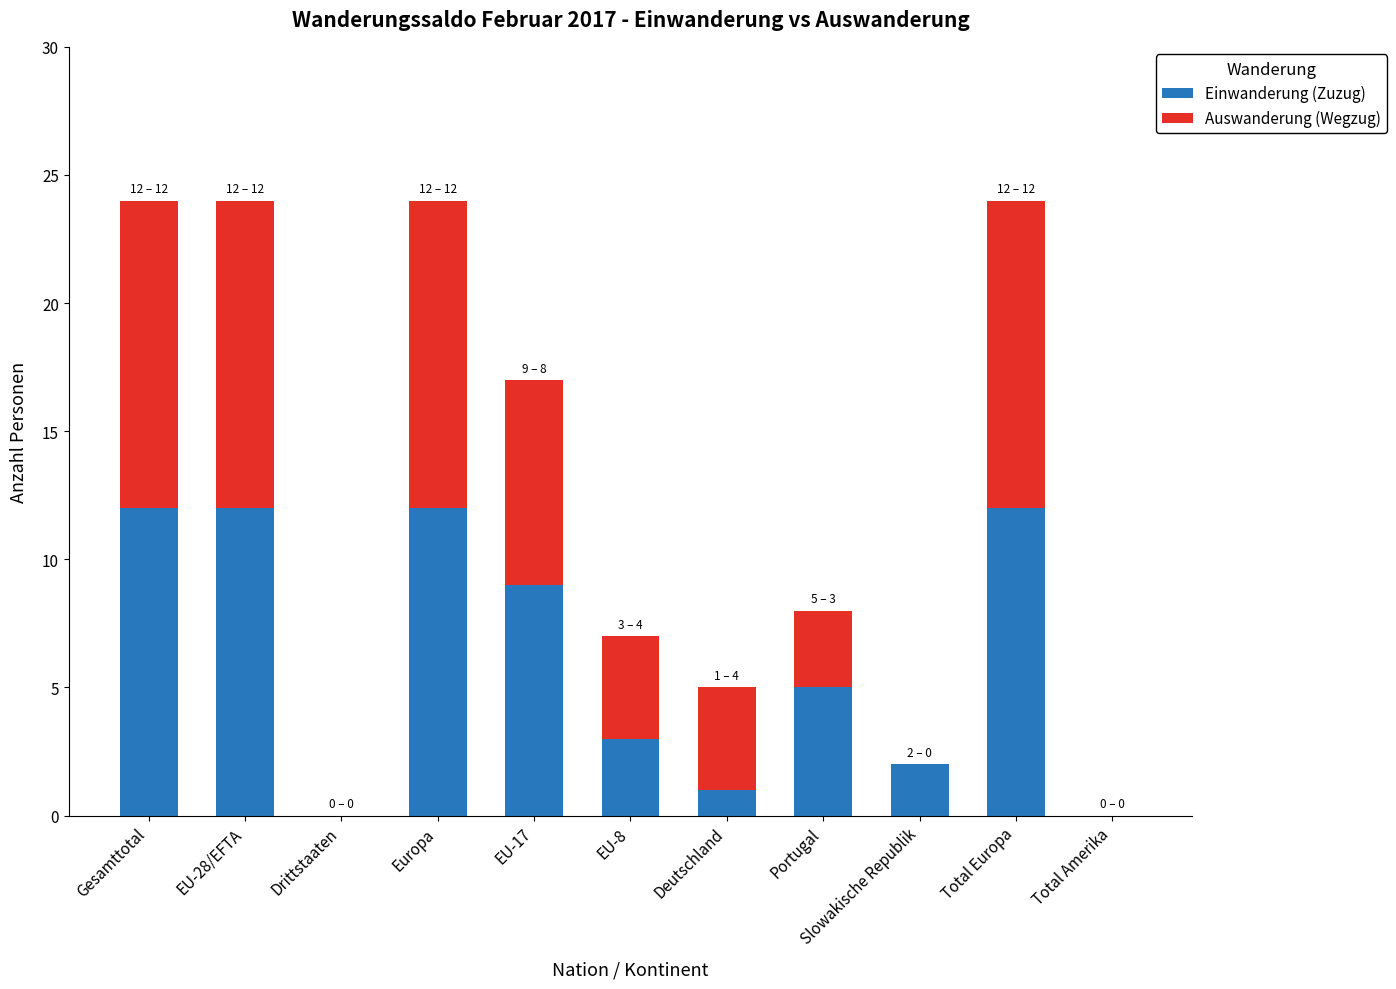

What is the total value across all series at EU-8?

7